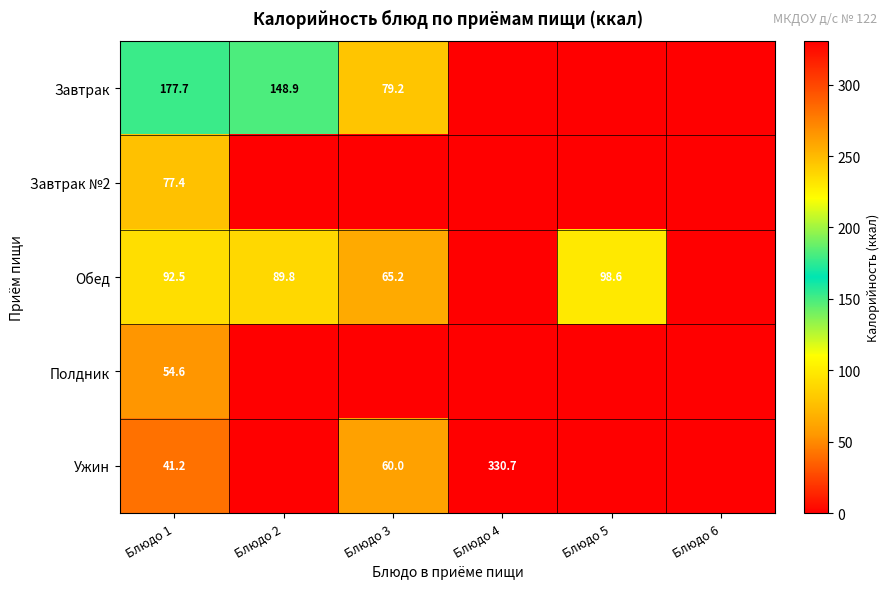

At which category is the sum across all series the highest?

Блюдо 1